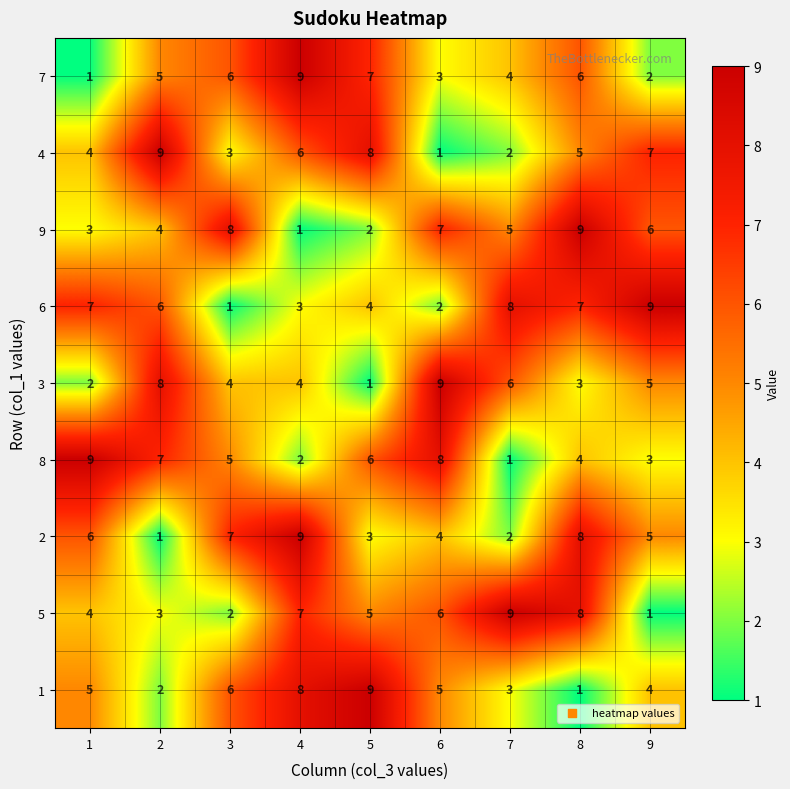

What is the average value of the 7 series?

5